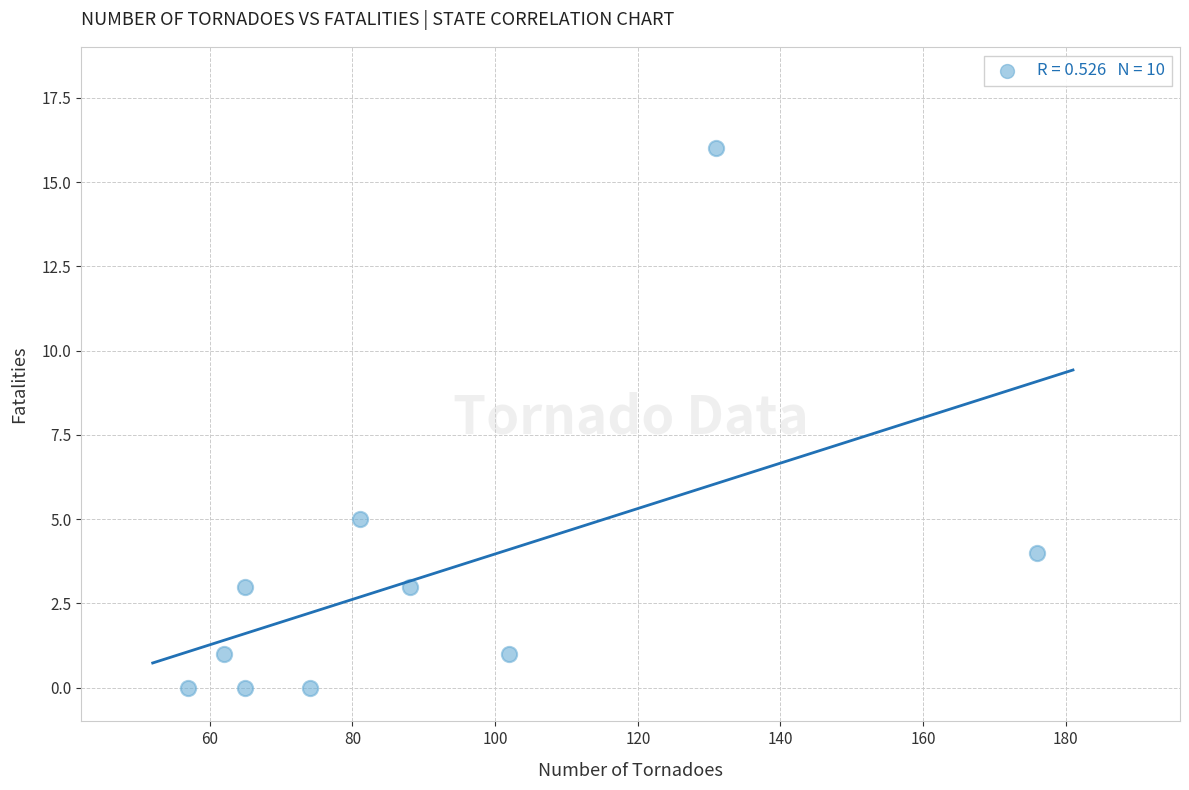

What Y value in the scatter plot is closest to 8?

5